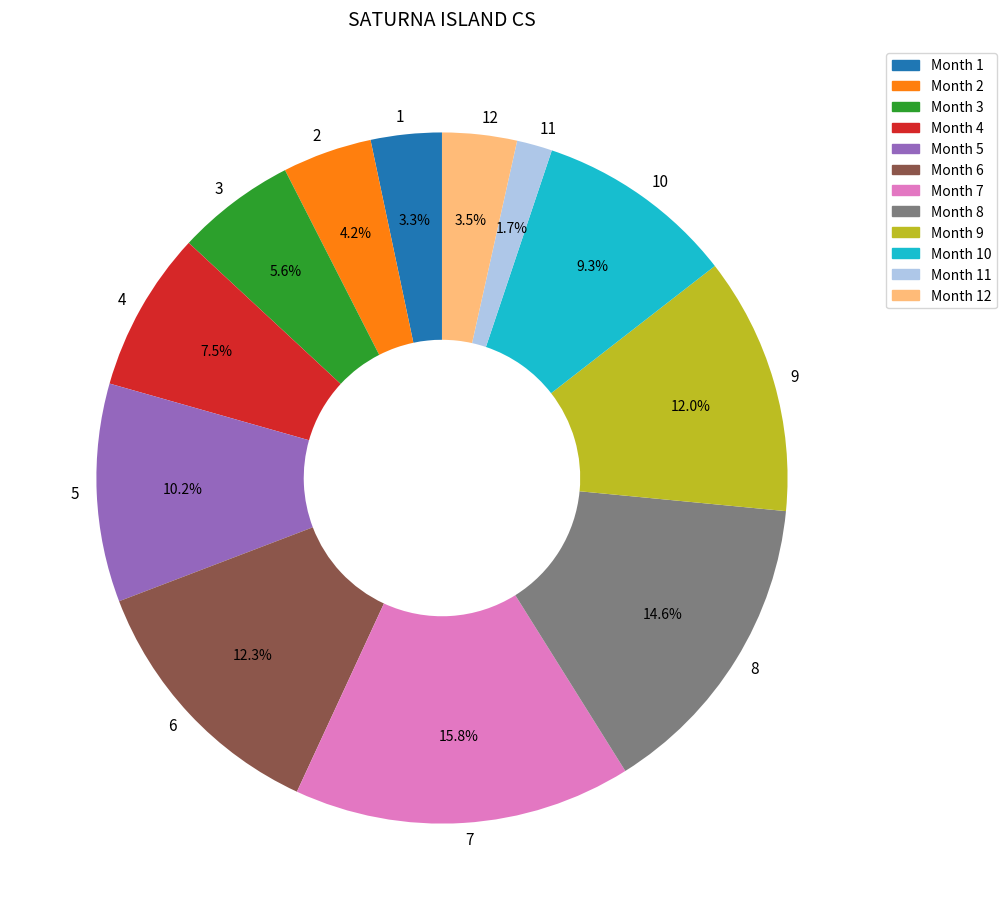

What percentage is the 1 slice, to the nearest percent?

3%